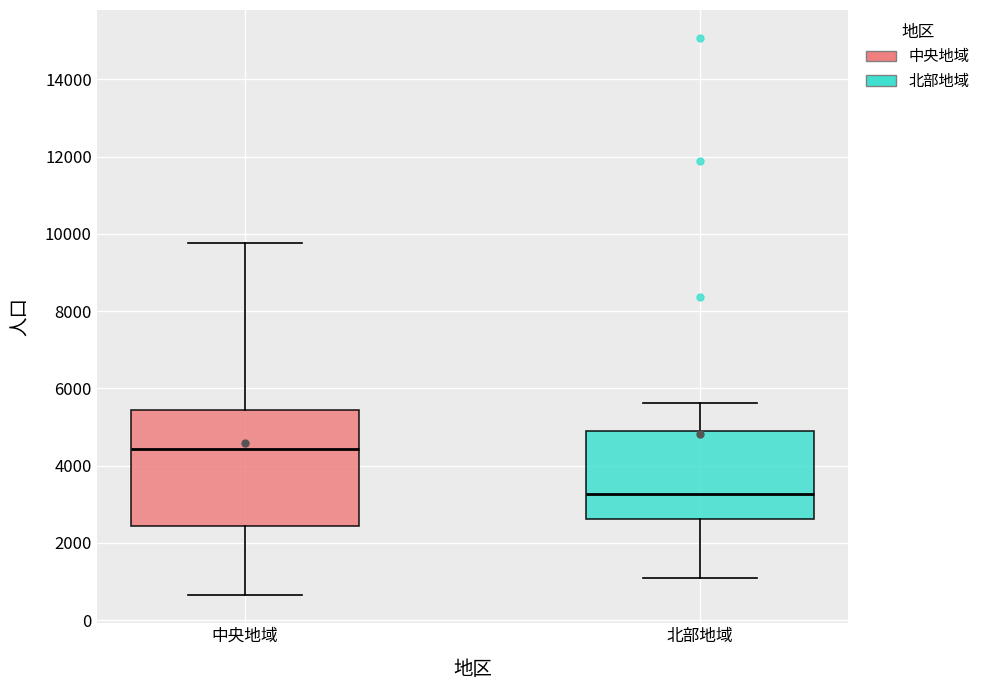

Reading left to right, transcribe this box plot: for each box, give where its median line is, the range the box spans, and where its two whiskers end, as read against the y-axis. The values are not printed on the chart, so give them approximately, as read against the axis.

中央地域: median 4400, box 2400 to 5400, whiskers 600 to 9800
北部地域: median 3200, box 2600 to 5000, whiskers 1000 to 5600